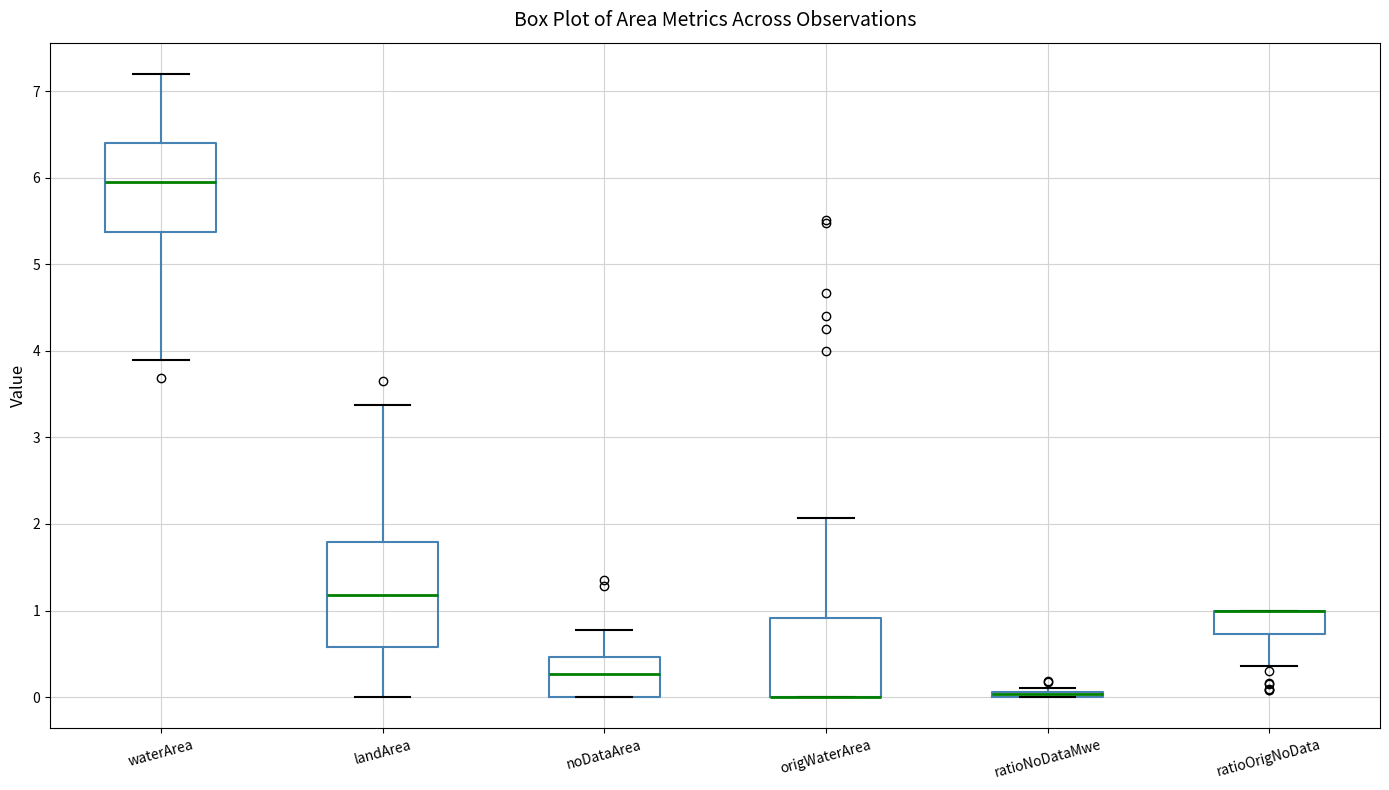

Where does the lower whisker of the box for landArea end on the y-axis? The values are not printed on the chart, so give them approximately, as read against the axis.

0.0